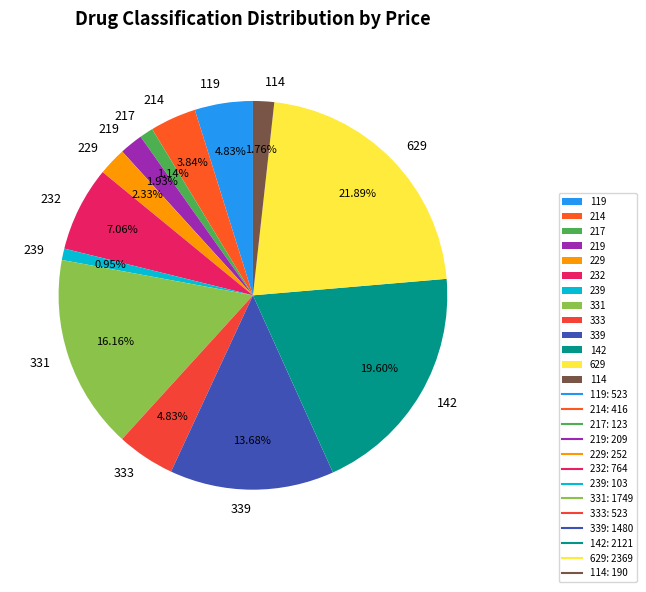

How many segments does this pie chart have?

13